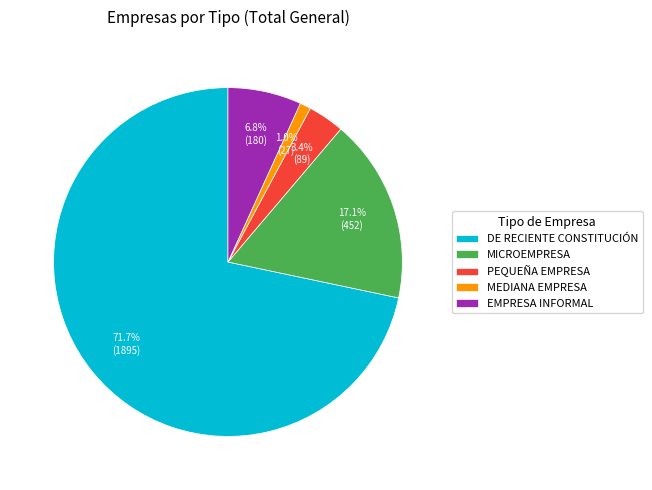

What percentage do PEQUEÑA EMPRESA and MEDIANA EMPRESA together represent?

4.4%